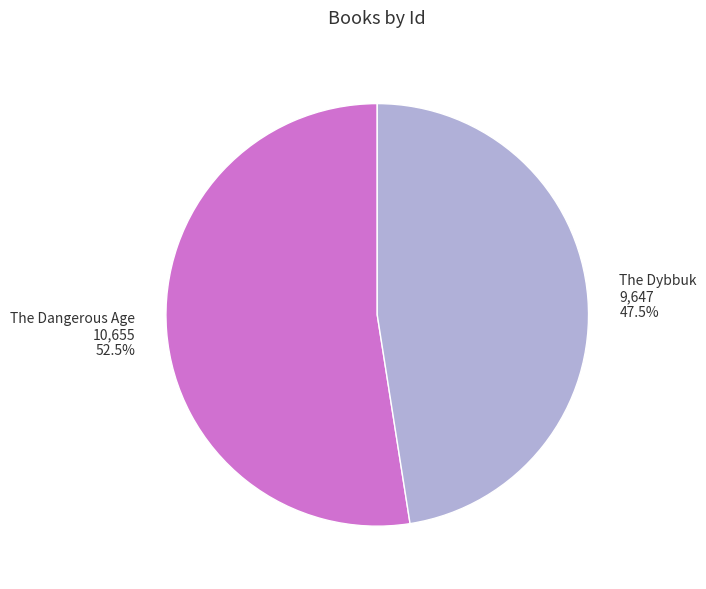

Between The Dangerous Age 10,655 52.5% and The Dybbuk 9,647 47.5%, which is larger?

The Dangerous Age 10,655 52.5%